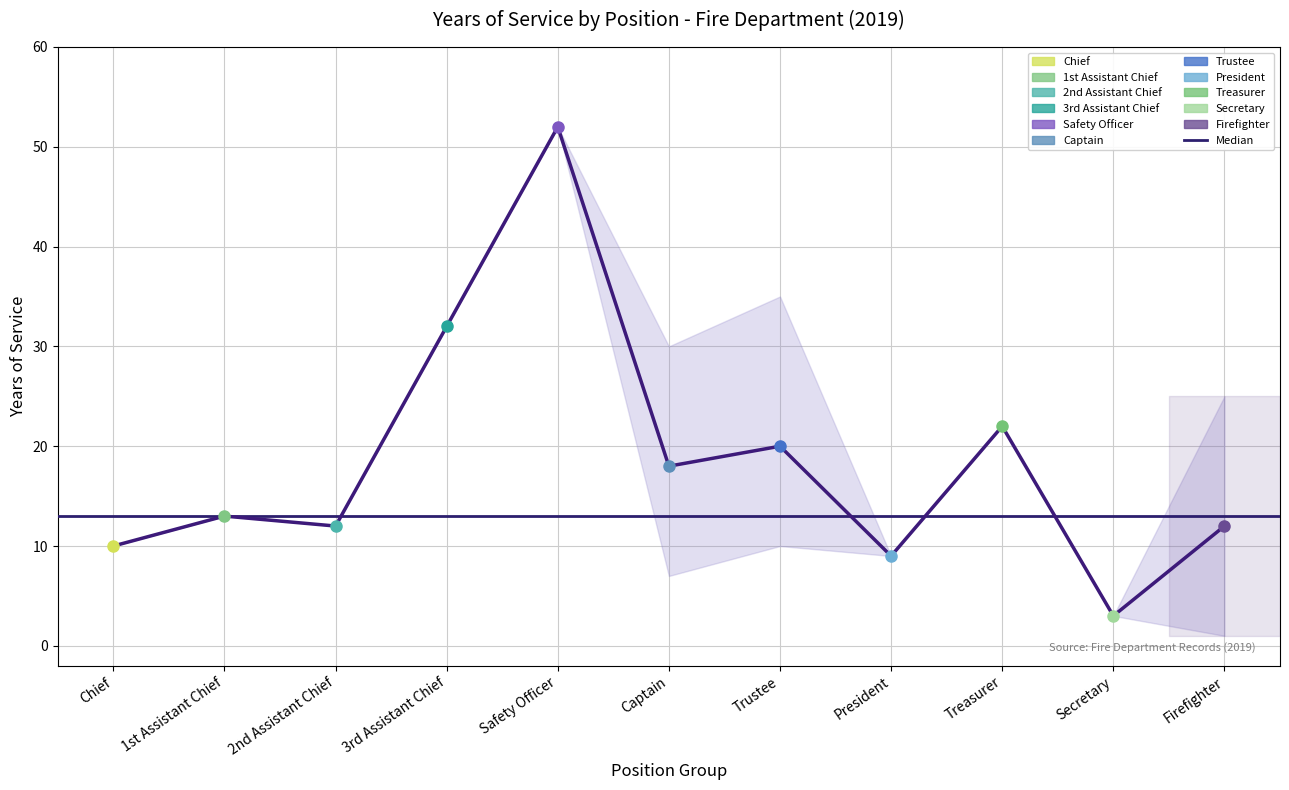

What is the greatest value displayed?

52